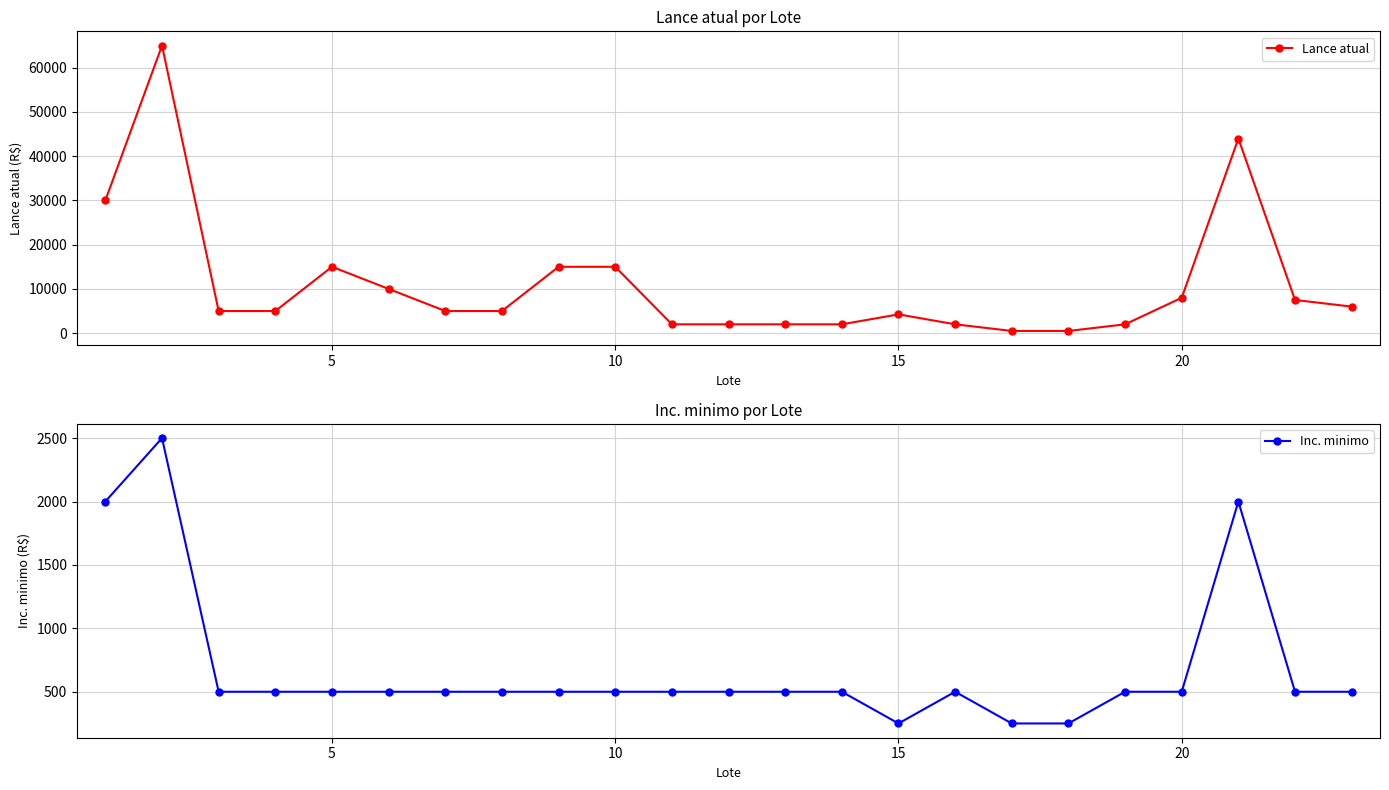

True or false: Inc. minimo has more than 0 interior local peaks.

True